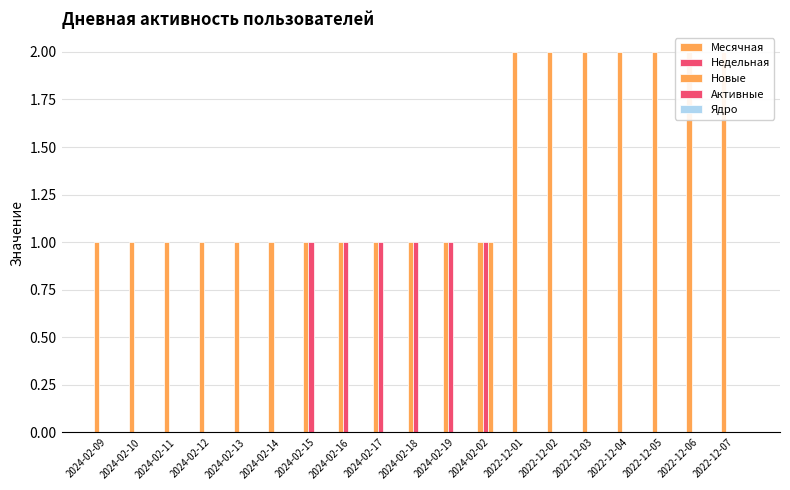

Where is Новые nearest to the value 0?

2024-02-09